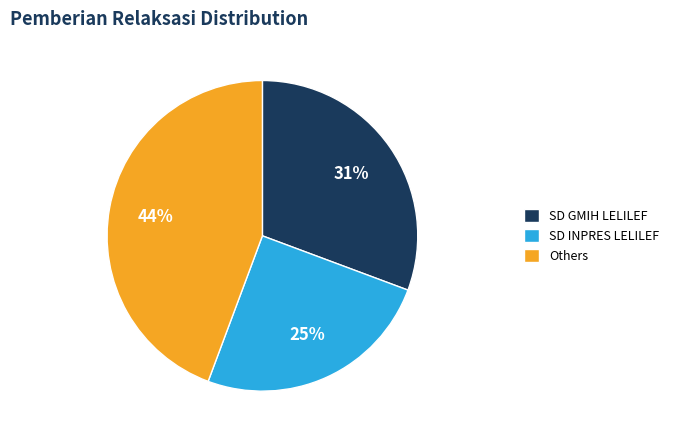

True or false: SD GMIH LELILEF accounts for 31% of the total.

True